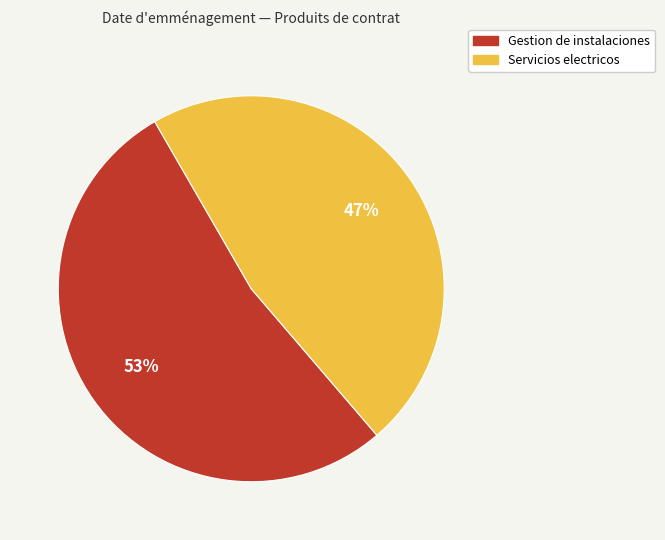

Does Gestion de instalaciones represent more than half of the total?

Yes